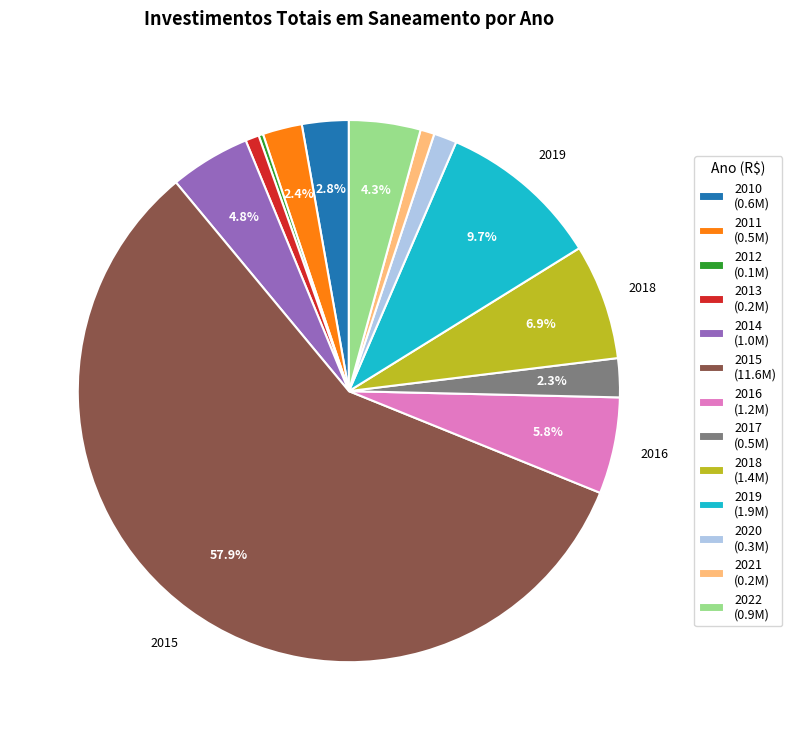

Approximately how many times larger is the value at 2013 (0.2M) compared to 2021 (0.2M)?

1.0